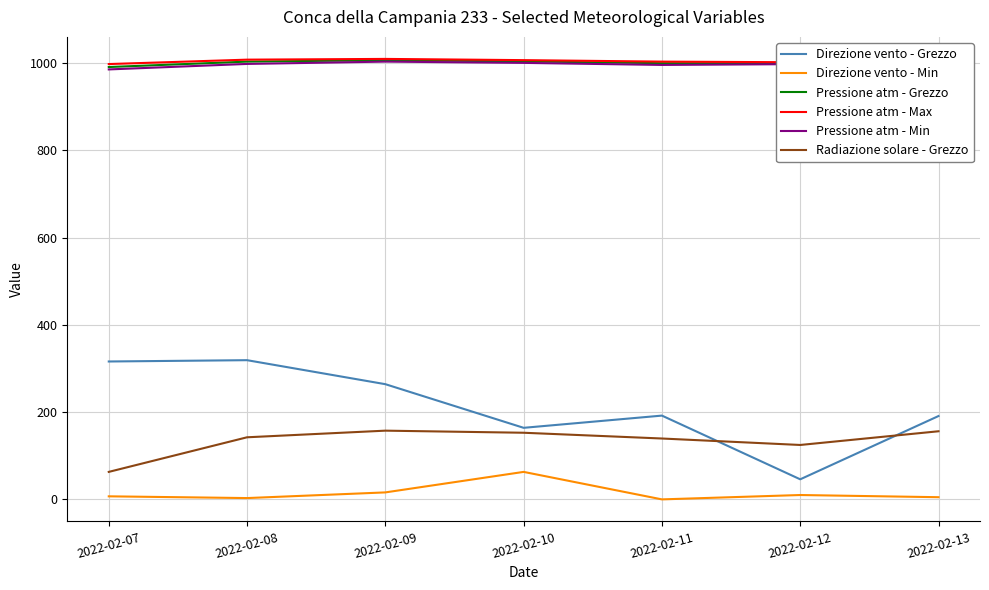

Which series has the widest spread of values?

Direzione vento - Grezzo